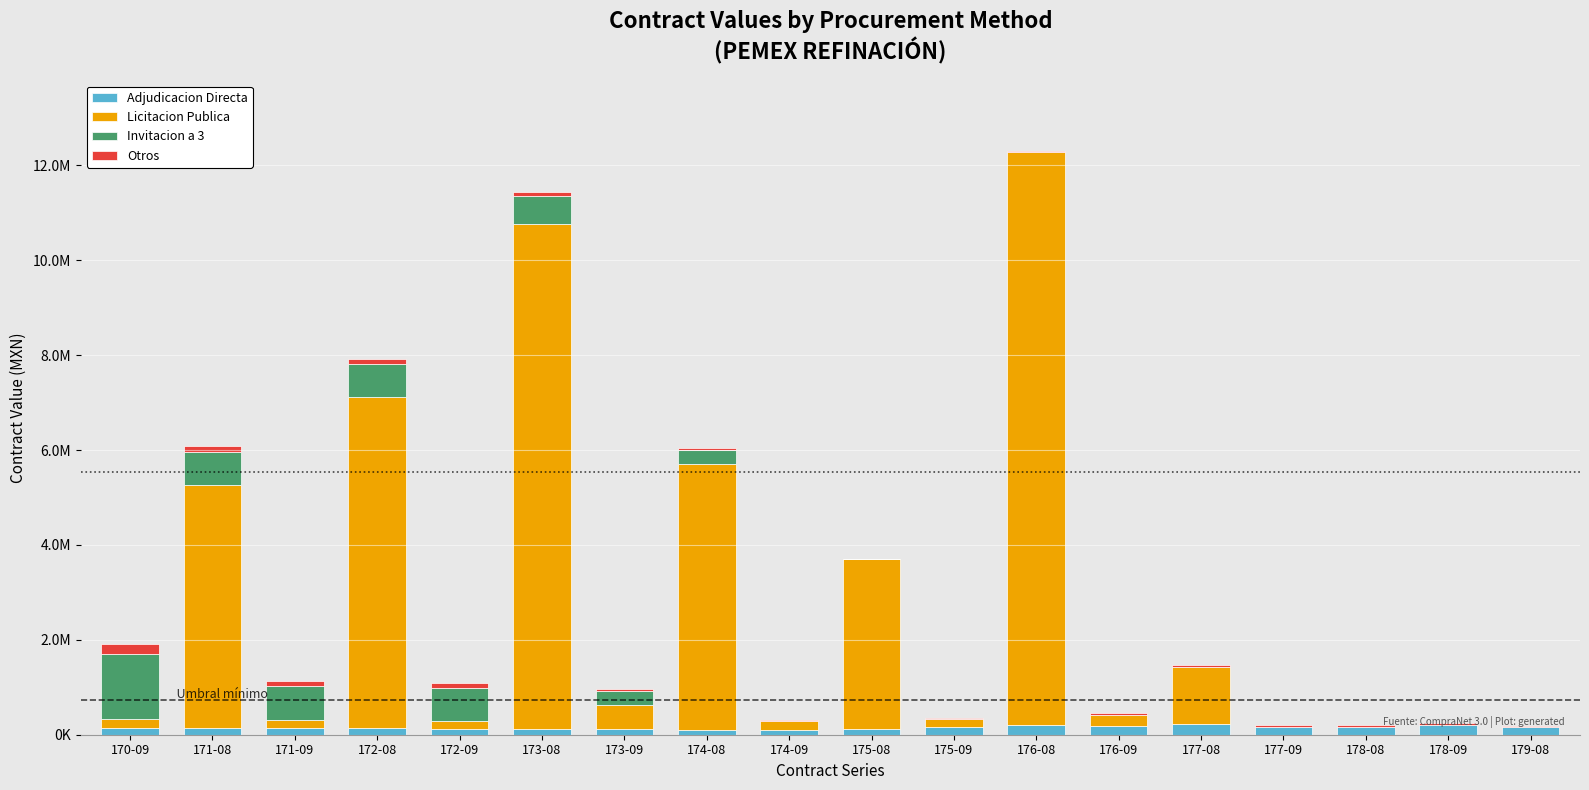

At how many categories does at least one series exceed 7692046?

2